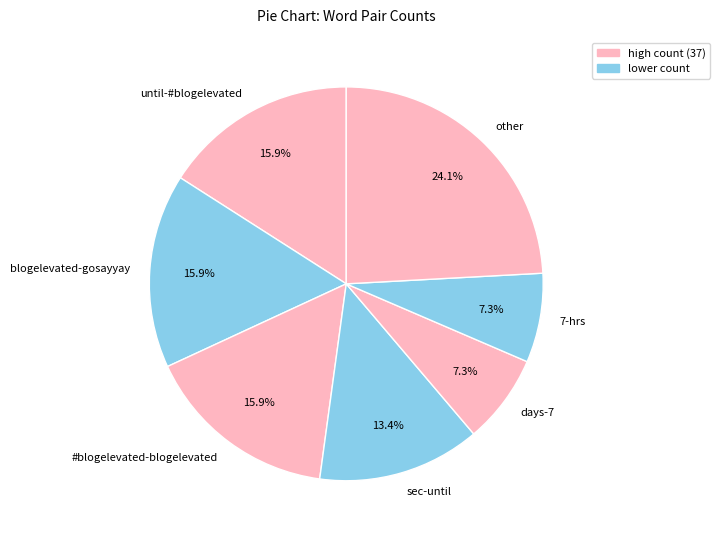

Which has a higher value, days-7 or until-#blogelevated?

until-#blogelevated